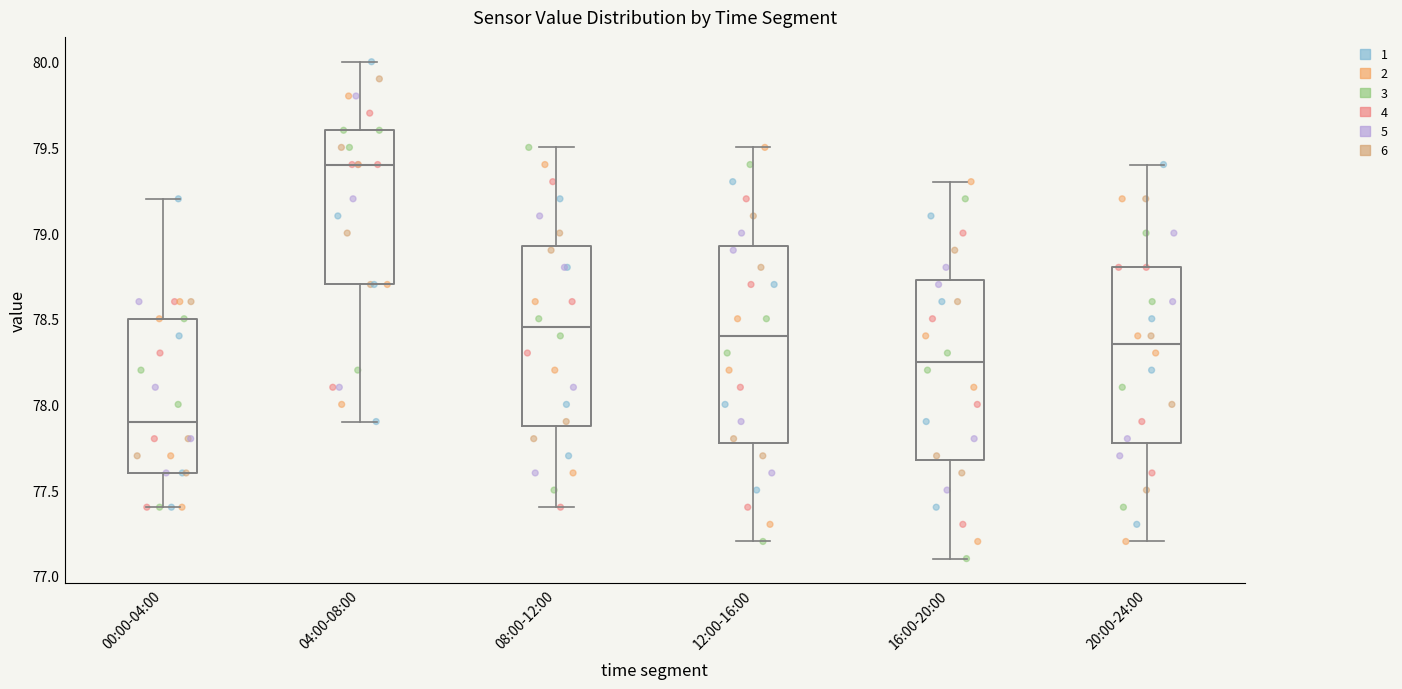

Reading left to right, transcribe this box plot: for each box, give where its median line is, the range the box spans, and where its two whiskers end, as read against the y-axis. The values are not printed on the chart, so give them approximately, as read against the axis.

00:00-04:00: median 77.90, box 77.60 to 78.50, whiskers 77.40 to 79.20
04:00-08:00: median 79.40, box 78.70 to 79.60, whiskers 77.90 to 80.00
08:00-12:00: median 78.45, box 77.90 to 78.95, whiskers 77.40 to 79.50
12:00-16:00: median 78.40, box 77.80 to 78.95, whiskers 77.20 to 79.50
16:00-20:00: median 78.25, box 77.70 to 78.75, whiskers 77.10 to 79.30
20:00-24:00: median 78.35, box 77.80 to 78.80, whiskers 77.20 to 79.40